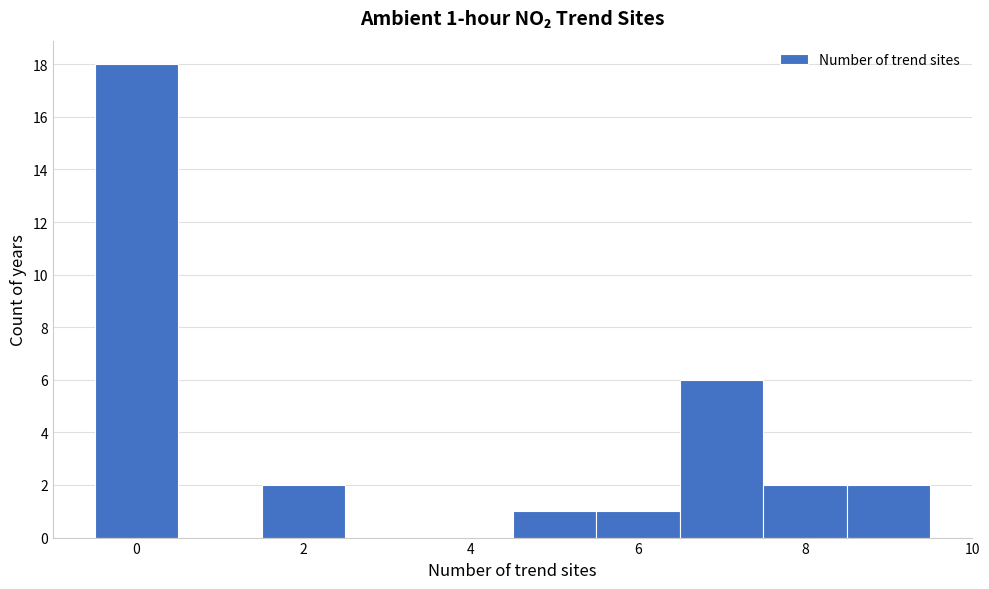

Over which range of the x-axis is the bar tallest?

-0.5 to 0.5